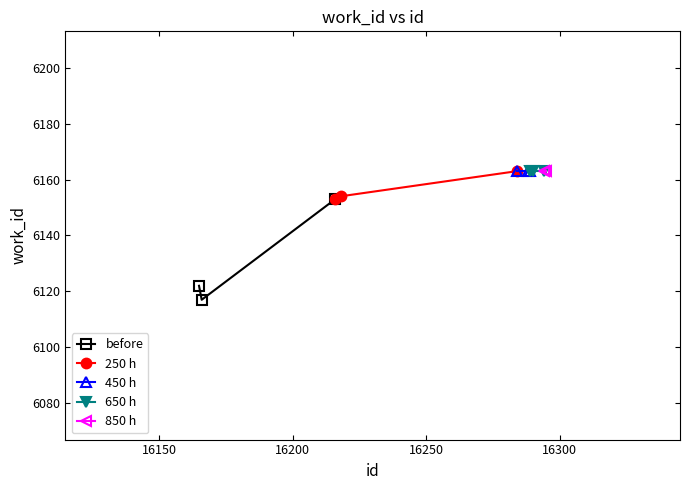

Count the number of categories in the chart.

10